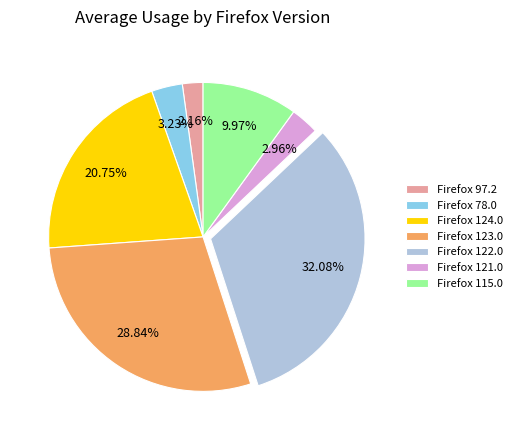

To the nearest percent, what is the difference between the largest and smallest slice percentages?

30%